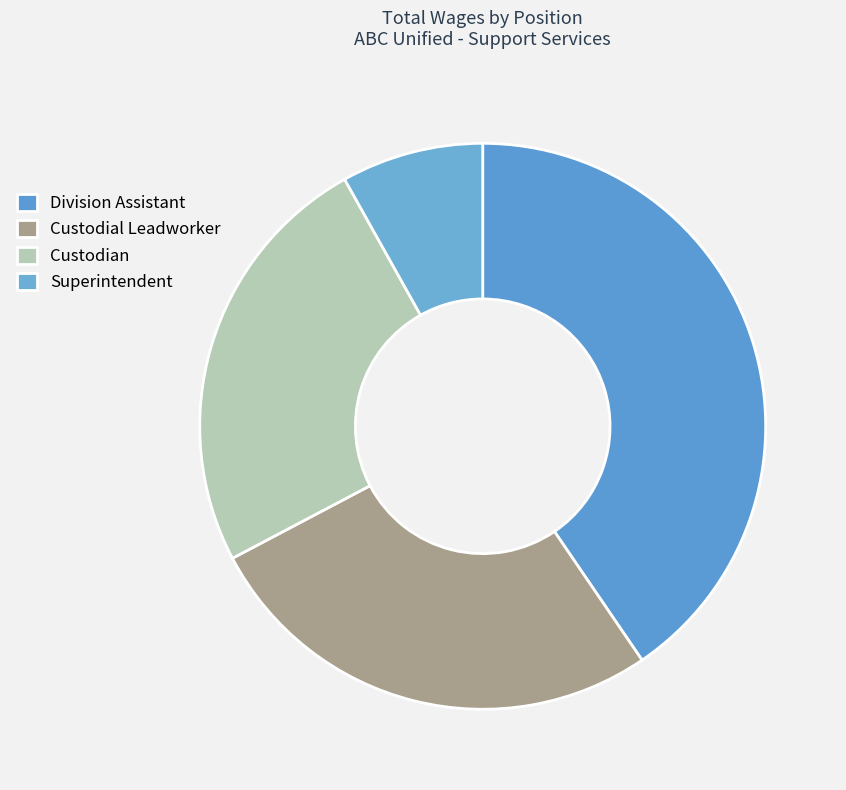

What is the ratio of the value at Division Assistant to the value at Custodial Leadworker?

1.5